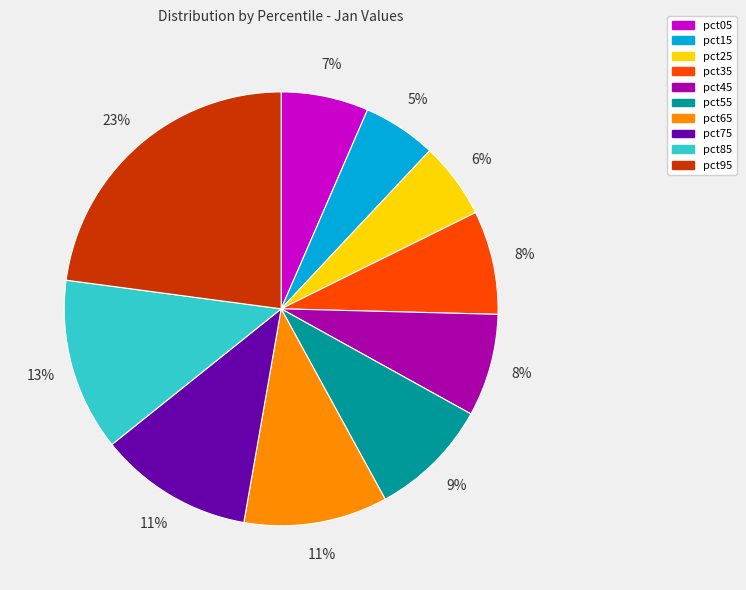

To the nearest percent, what percentage of the pie is pct95?

23%